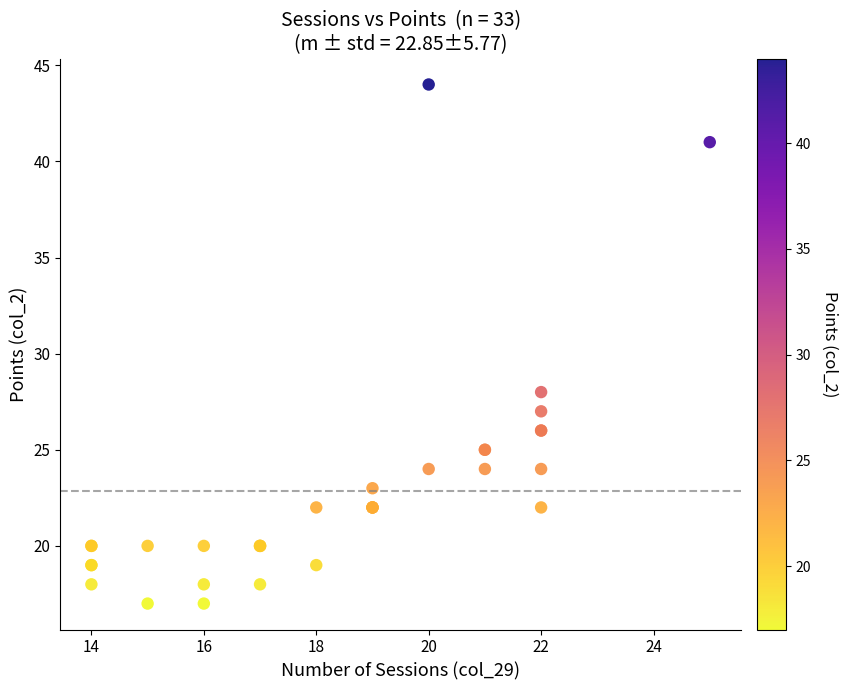

What Y value in the scatter plot is closest to 30?

28